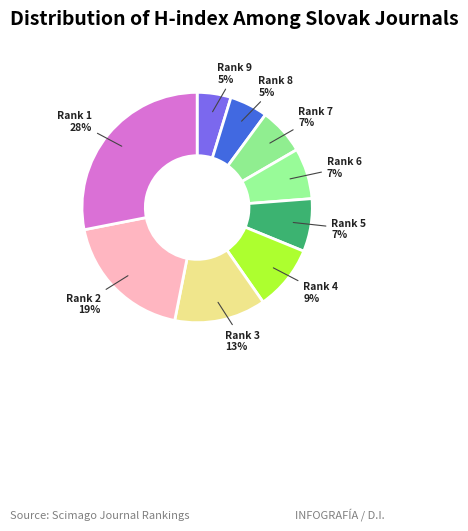

How many segments does this pie chart have?

9